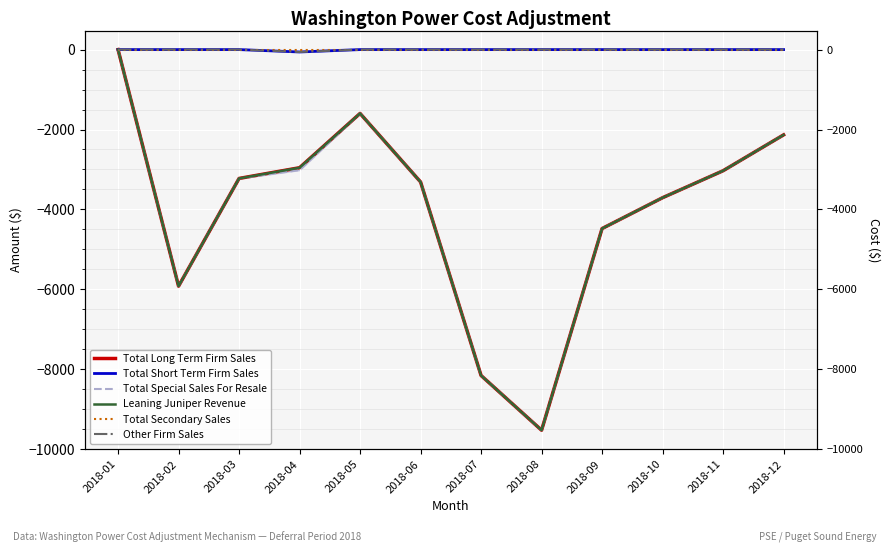

Count the number of data series in this chart.

6